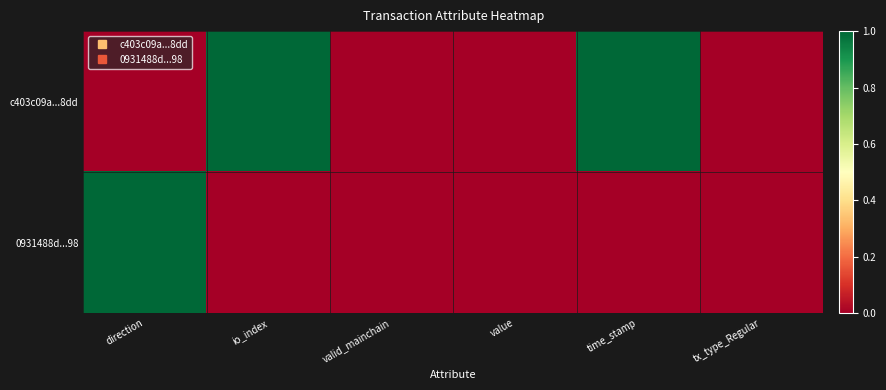

Reading left to right, transcribe all the data shown in this chart.

c403c09a...8dd: direction=0	io_index=1	valid_mainchain=0	value=0	time_stamp=1	tx_type_Regular=0
0931488d...98: direction=1	io_index=0	valid_mainchain=0	value=0	time_stamp=0	tx_type_Regular=0